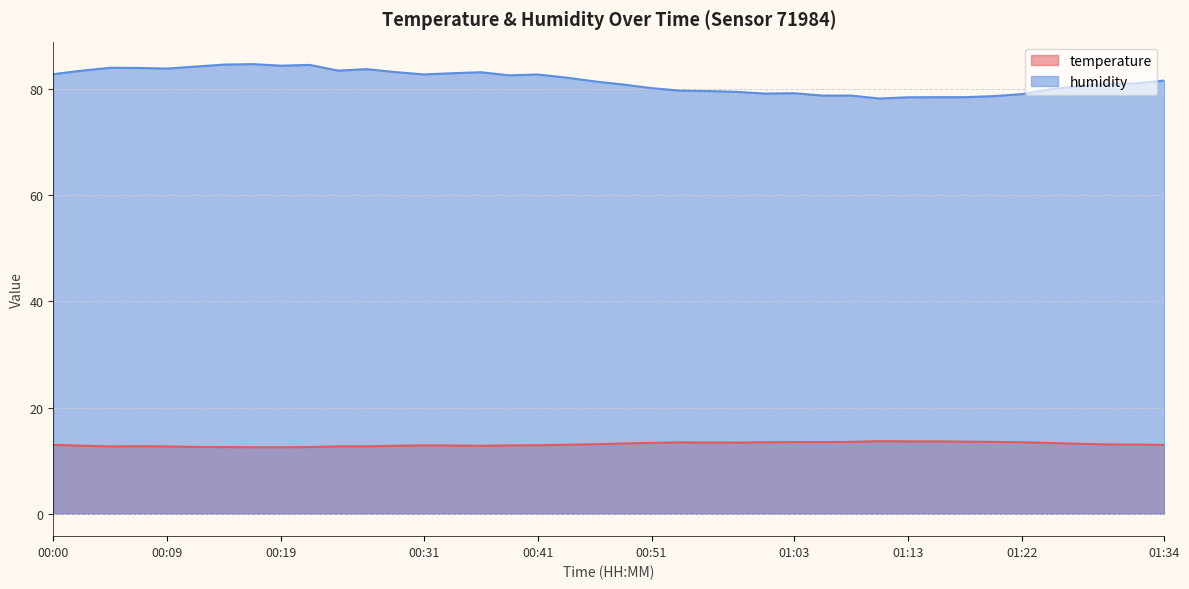

Reading left to right, list all the values displayed in this chart.

temperature: 00:00=13.0	00:02=12.8	00:05=12.7	00:07=12.7	00:09=12.7	00:12=12.6	00:14=12.6	00:17=12.5	00:19=12.5	00:22=12.6	00:24=12.7	00:26=12.7	00:29=12.8	00:31=12.9	00:34=12.8	00:36=12.8	00:39=12.9	00:41=12.9	00:43=13.0	00:46=13.1	00:48=13.2	00:51=13.3	00:53=13.4	00:56=13.4	00:58=13.4	01:00=13.5	01:03=13.5	01:05=13.5	01:08=13.5	01:10=13.7	01:13=13.6	01:15=13.6	01:17=13.6	01:20=13.5	01:22=13.5	01:25=13.3	01:27=13.2	01:30=13.1	01:32=13.0	01:34=12.9
humidity: 00:00=82.8	00:02=83.5	00:05=84.0	00:07=84.0	00:09=83.8	00:12=84.2	00:14=84.6	00:17=84.7	00:19=84.4	00:22=84.5	00:24=83.5	00:26=83.7	00:29=83.2	00:31=82.8	00:34=83.0	00:36=83.2	00:39=82.6	00:41=82.7	00:43=82.2	00:46=81.4	00:48=80.8	00:51=80.2	00:53=79.7	00:56=79.6	00:58=79.5	01:00=79.1	01:03=79.2	01:05=78.8	01:08=78.8	01:10=78.2	01:13=78.4	01:15=78.5	01:17=78.5	01:20=78.7	01:22=79.0	01:25=80.0	01:27=80.5	01:30=81.0	01:32=81.1	01:34=81.6